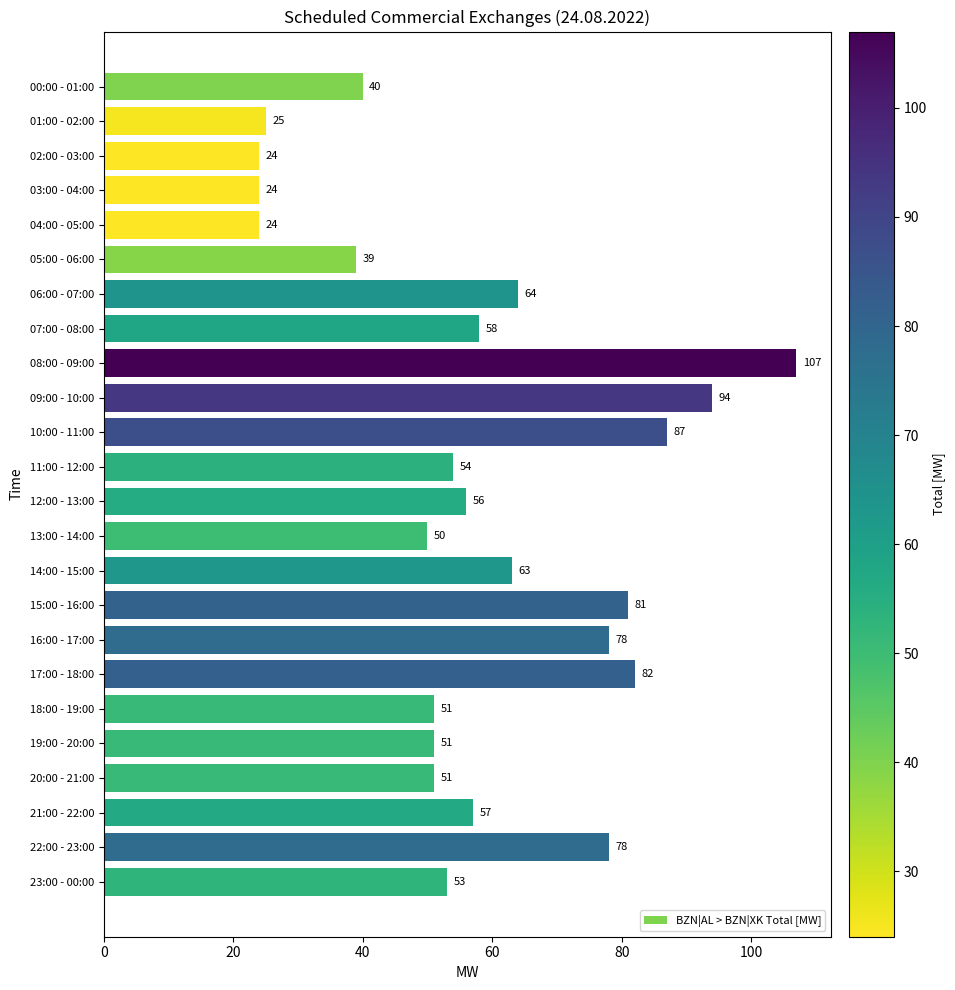

At which label is the value closest to 65?

06:00 - 07:00